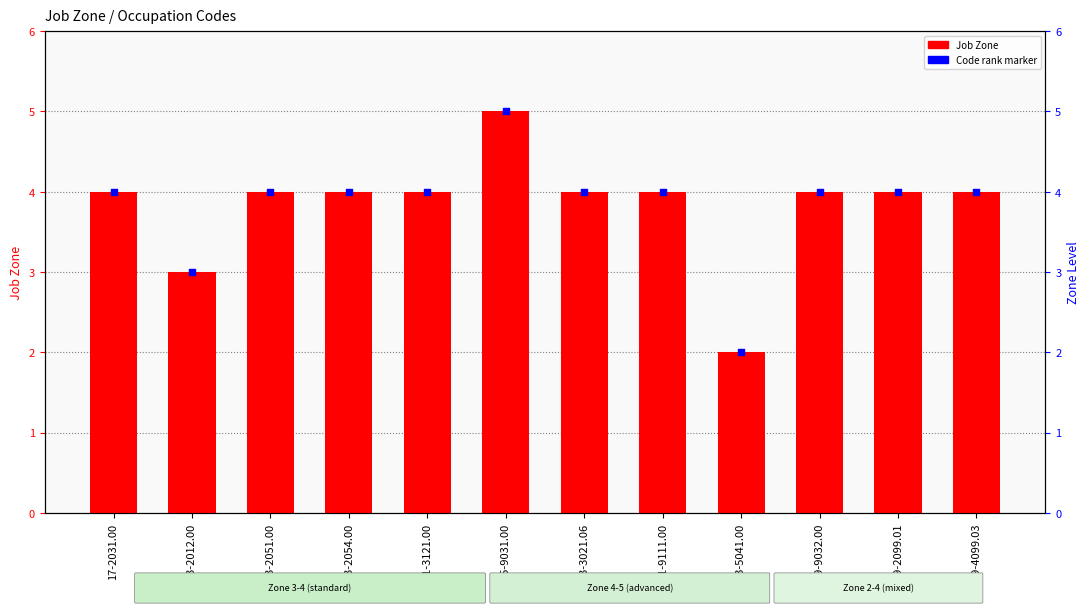

What is the total value across all series at 33-3021.06?

8